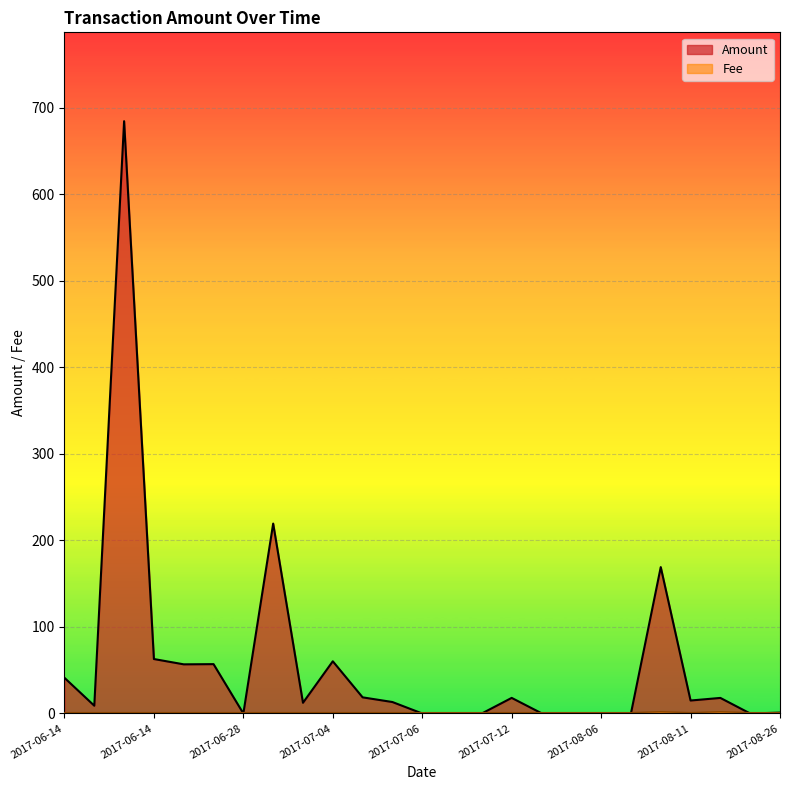

Rank the series by their average value, from highest to lowest.

Amount, Fee